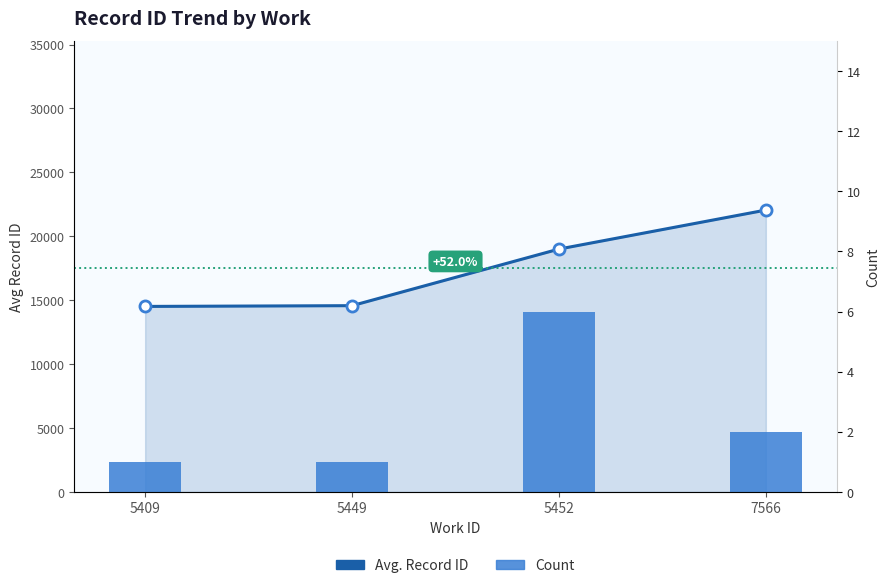

What is the difference between the Count values at 5452 and 5449?

5.0